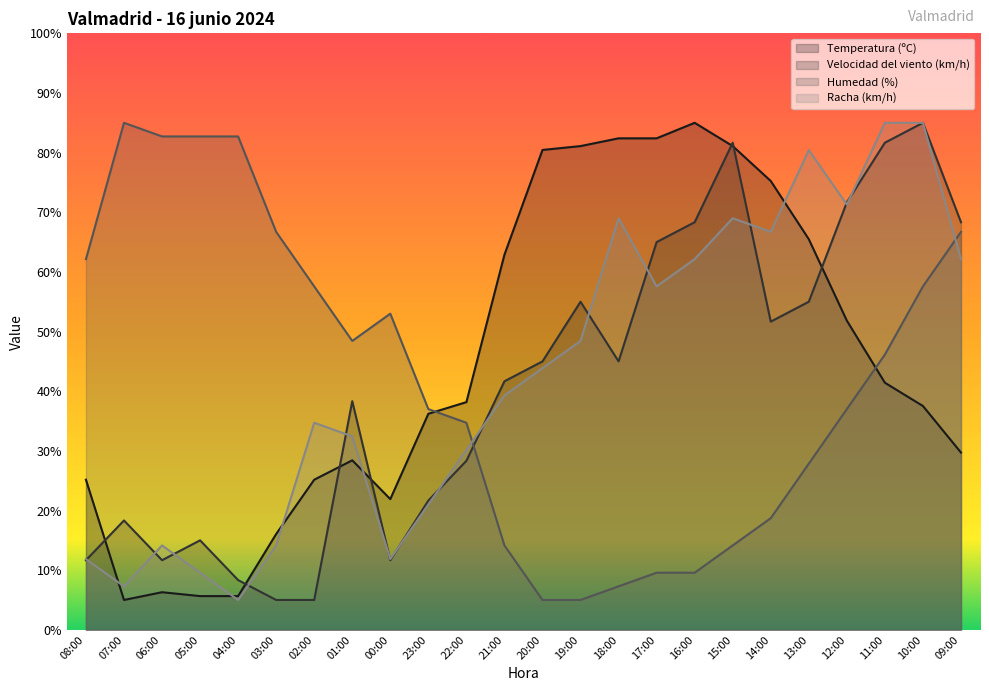

What are all the series names shown in the legend?

Temperatura (ºC), Velocidad del viento (km/h), Humedad (%), Racha (km/h)